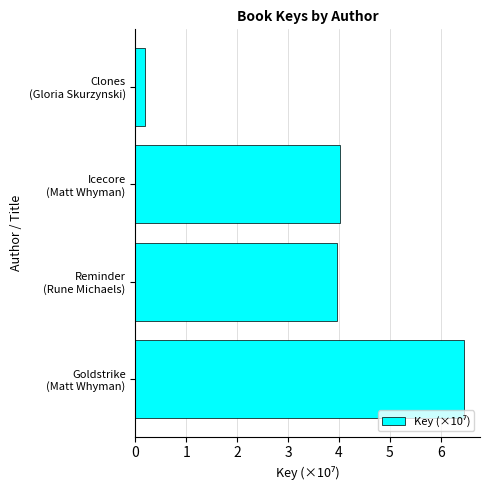

List the labels in order of value, largest first.

Goldstrike
(Matt Whyman), Icecore
(Matt Whyman), Reminder
(Rune Michaels), Clones
(Gloria Skurzynski)